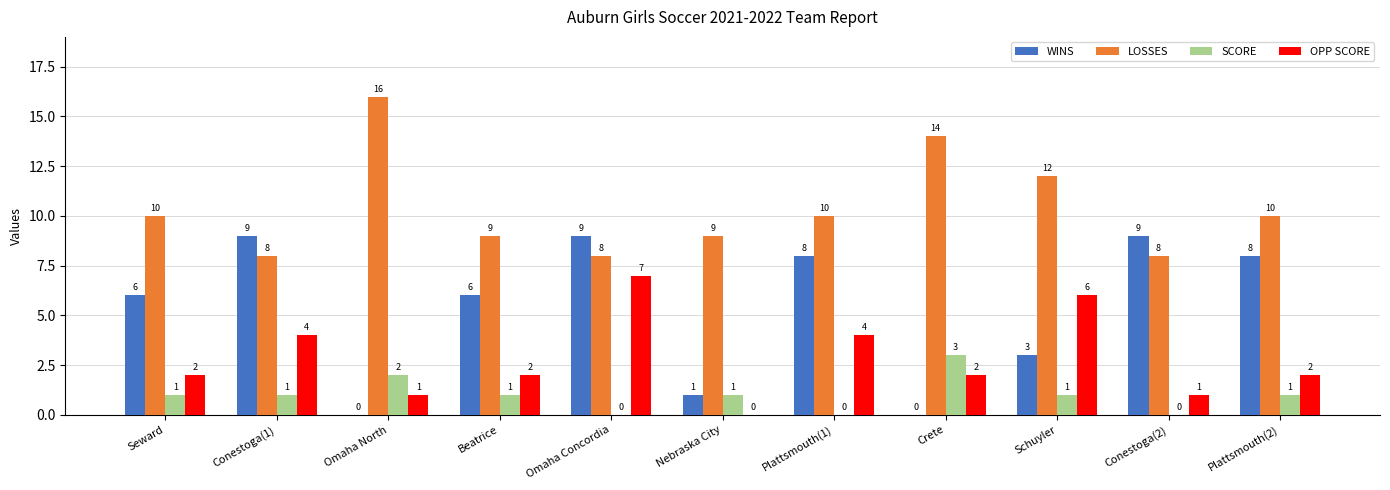

Is it true that LOSSES equals 18 at Plattsmouth(1)?

False